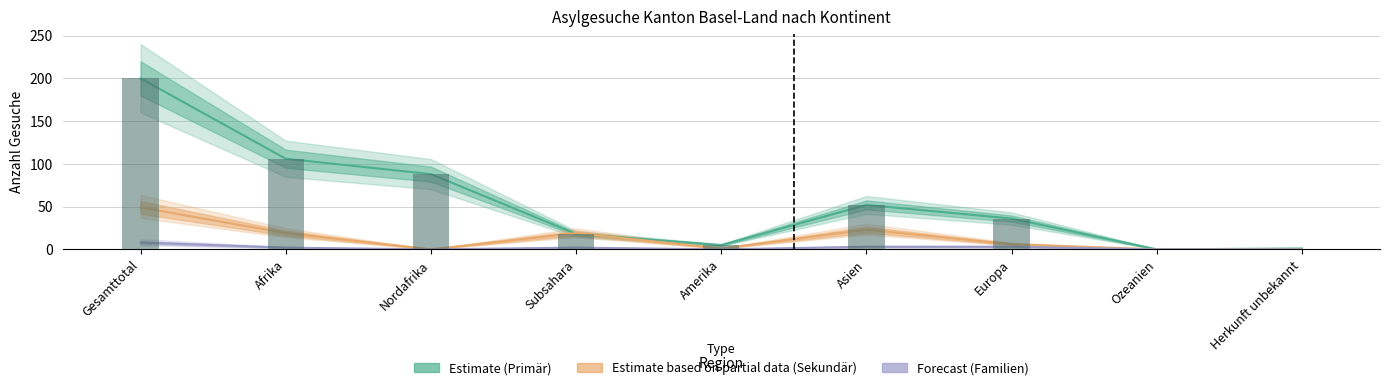

How many values in the Sekundaer-Gesuche series exceed 6?

4